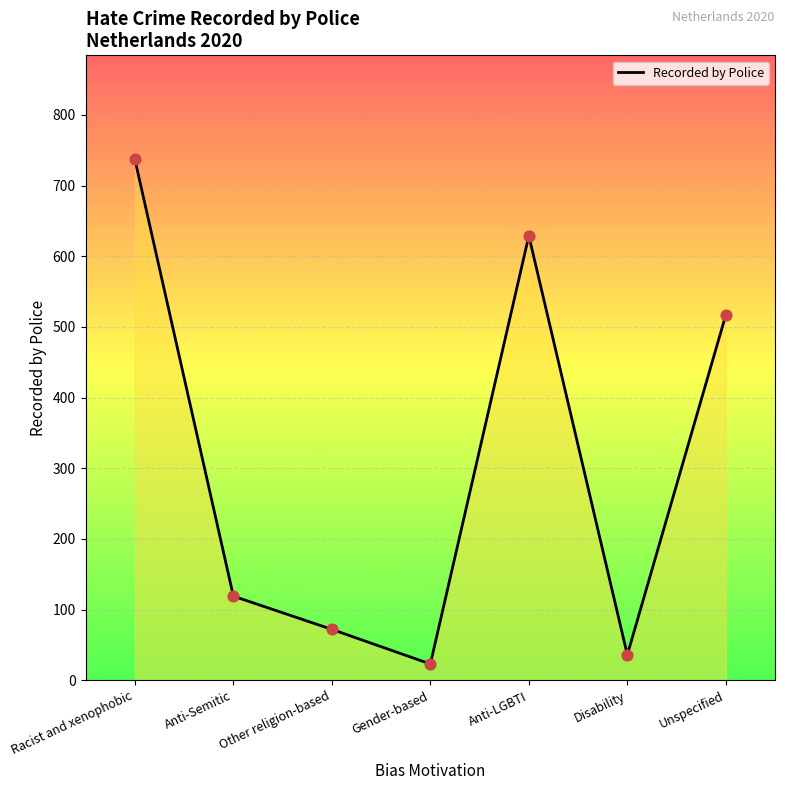

Between Anti-LGBTI and Racist and xenophobic, which is larger?

Racist and xenophobic